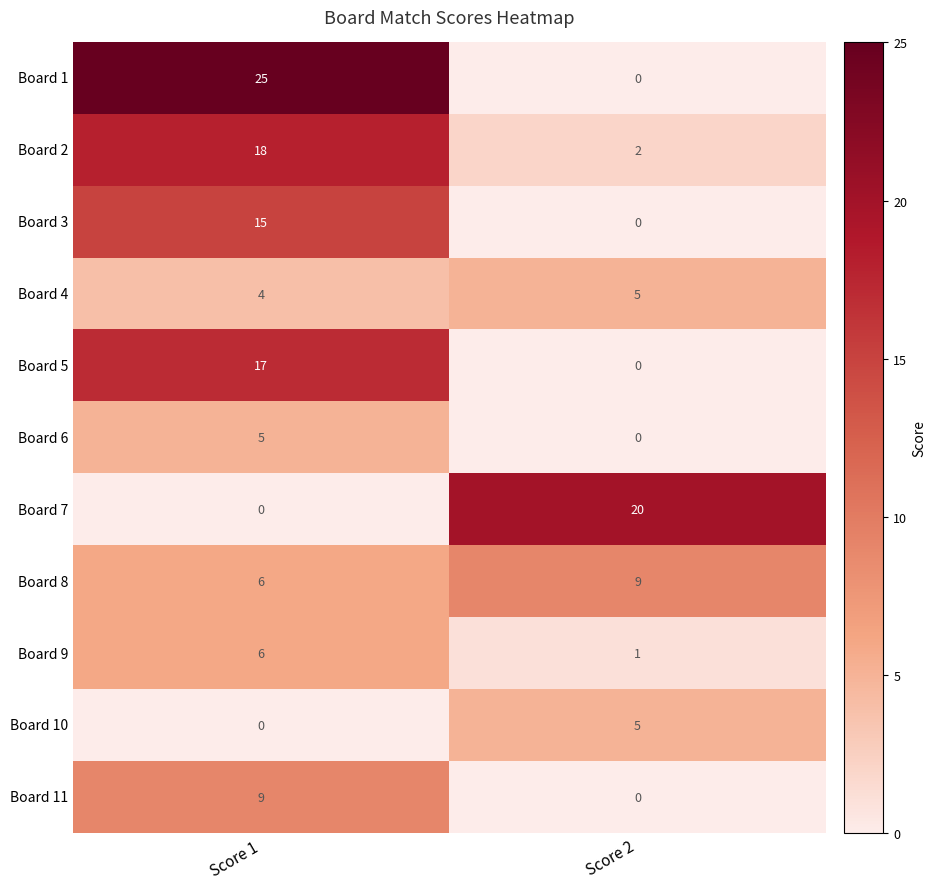

What is the total value across all series at Score 1?

105